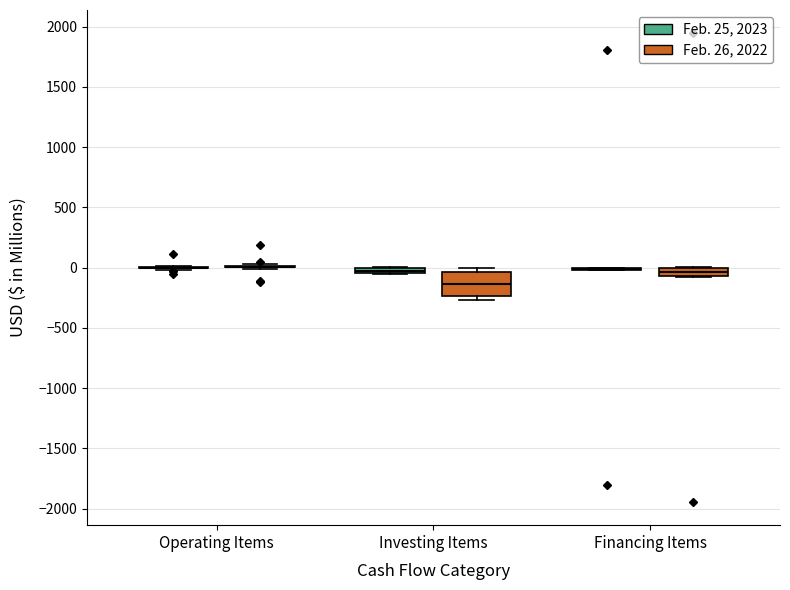

Comparing the boxes themselves (not the whiskers), which one is the tallest?

Investing Items (Feb. 26, 2022)